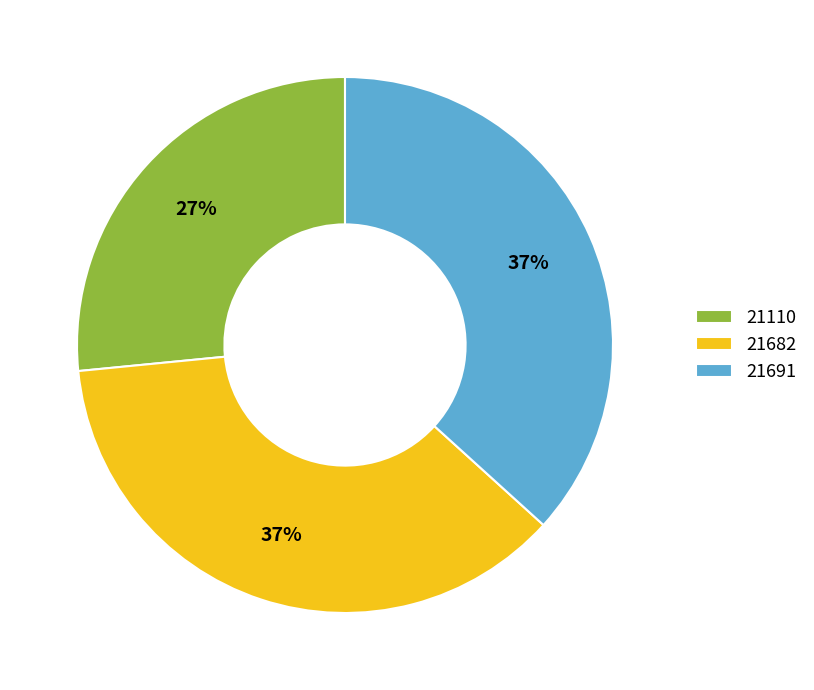

To the nearest percent, what percentage of the pie is 21682?

37%